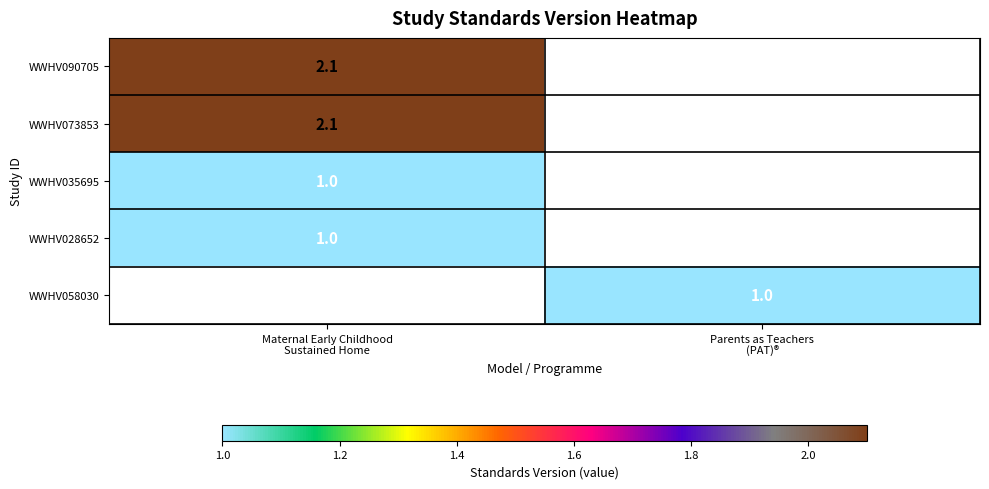

At which category does the chart reach its minimum across all series?

Maternal Early Childhood
Sustained Home